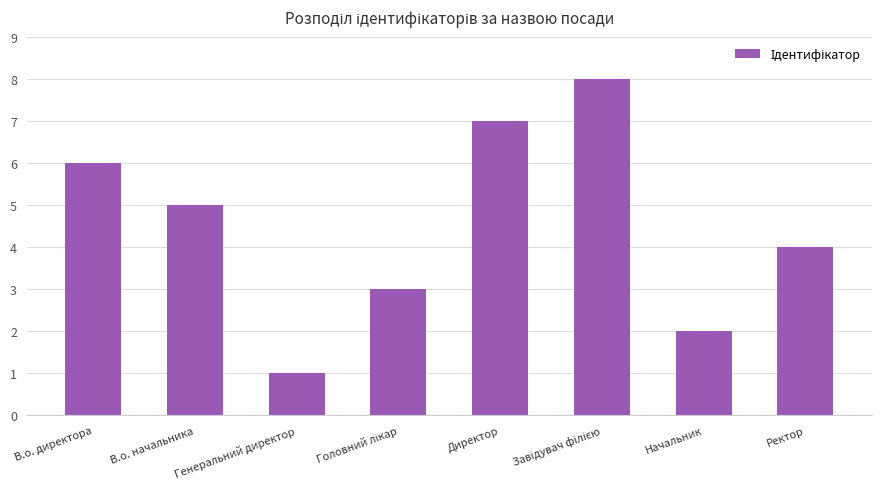

What is the sum of all values?

36